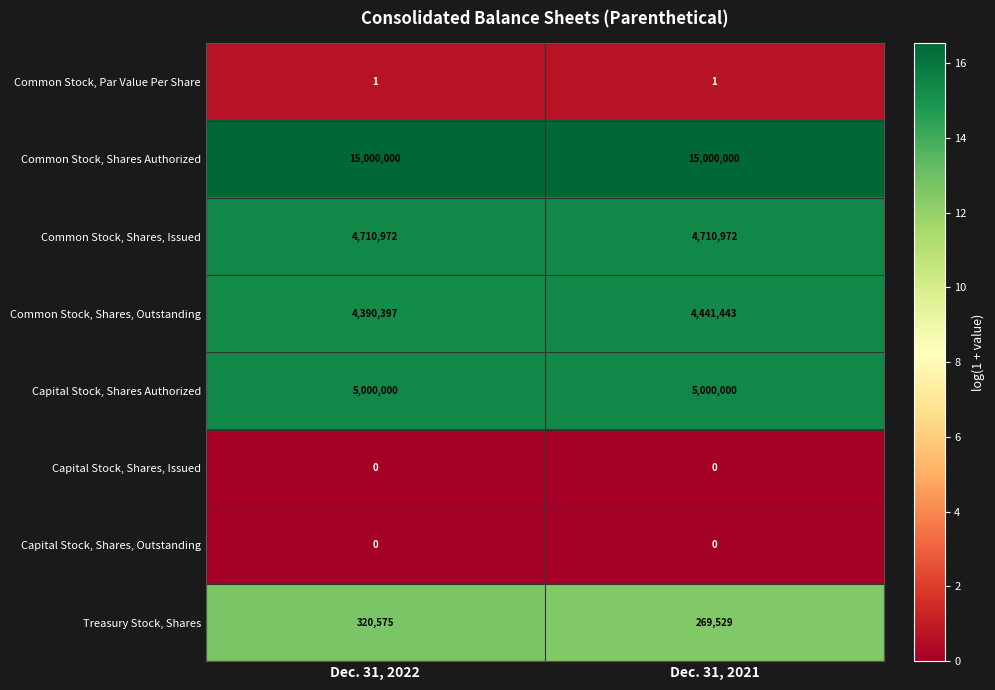

Which series has the largest total across all categories?

Common Stock, Shares Authorized